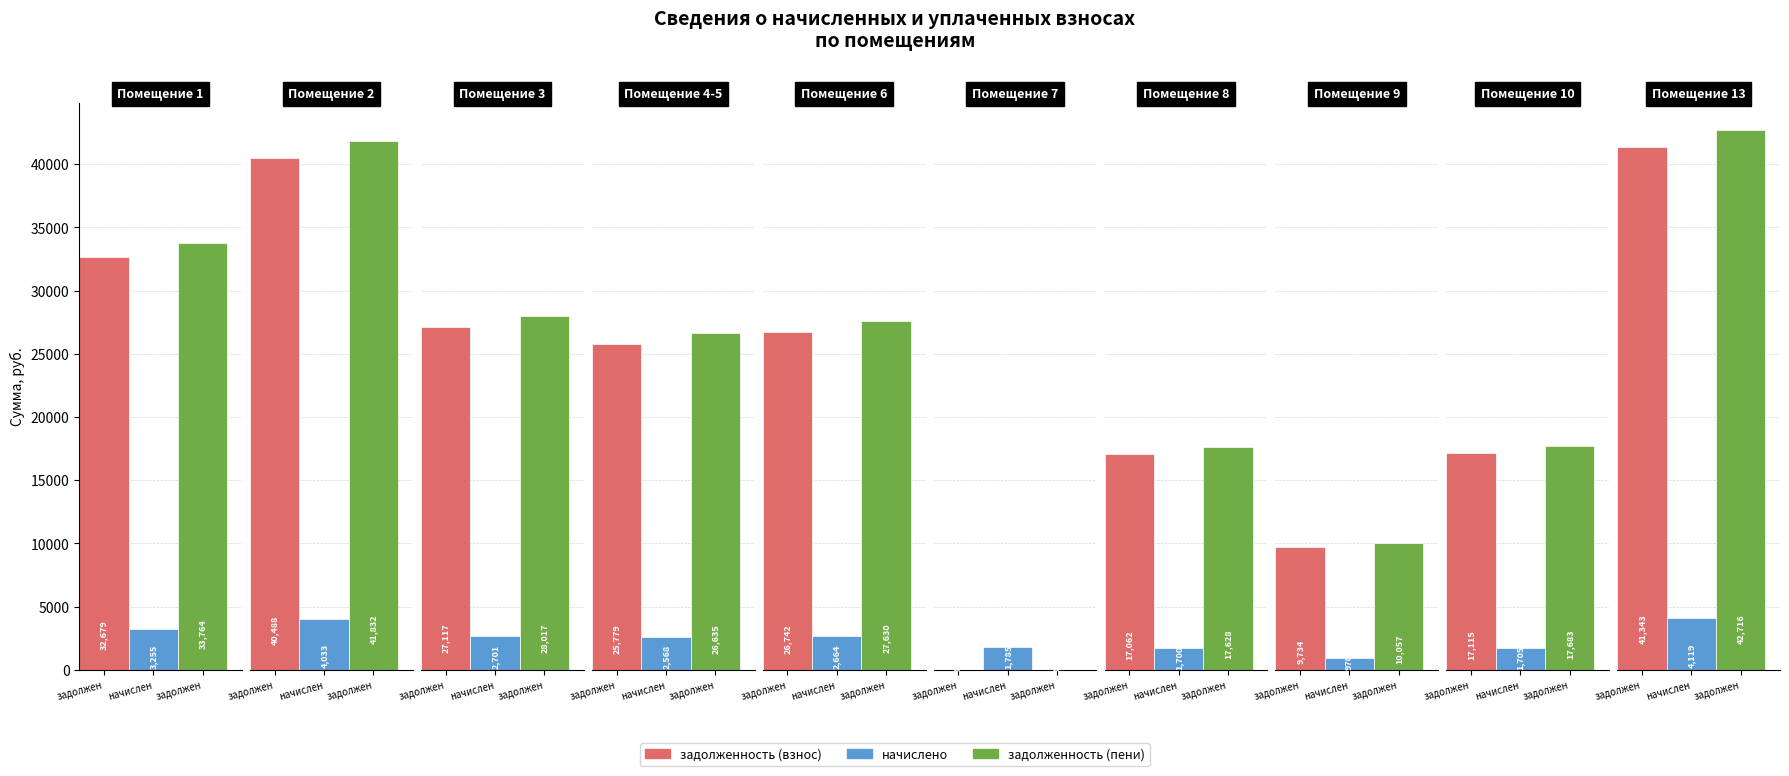

What is the approximate value of задолженность (пени) at 6?

27630.0